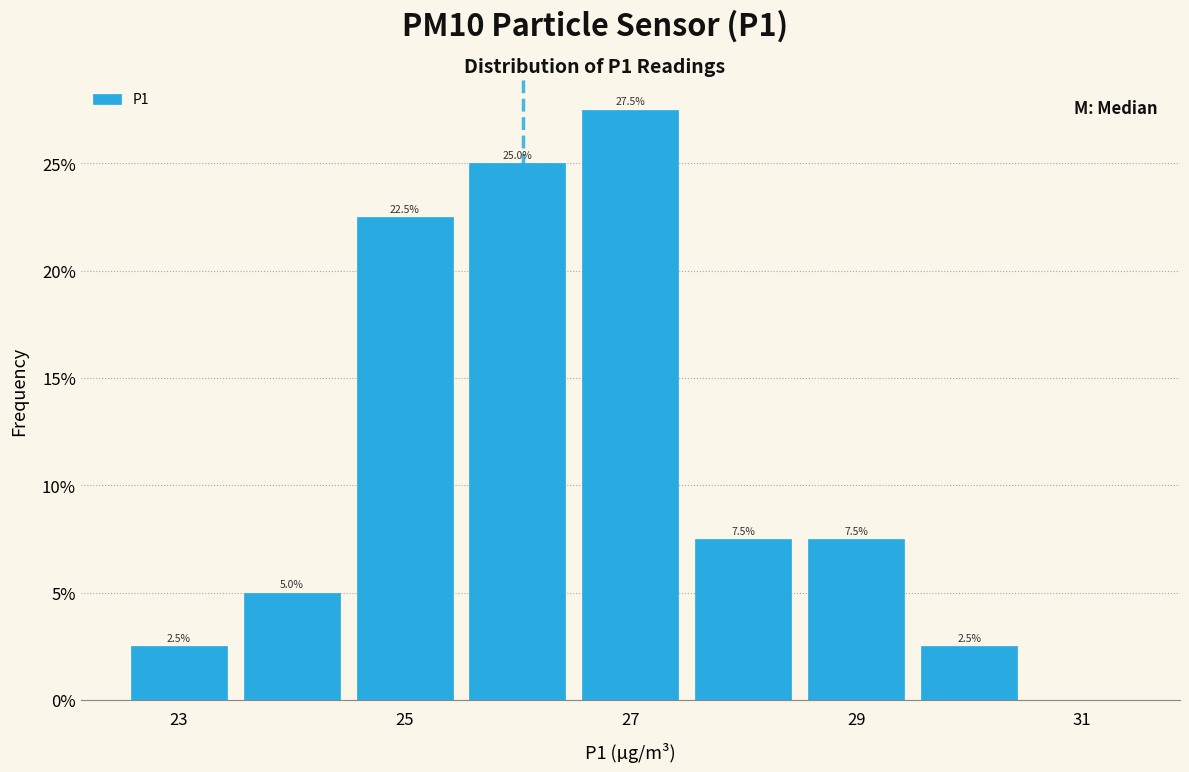

Over which range of the x-axis is the bar tallest?

26.5 to 27.5